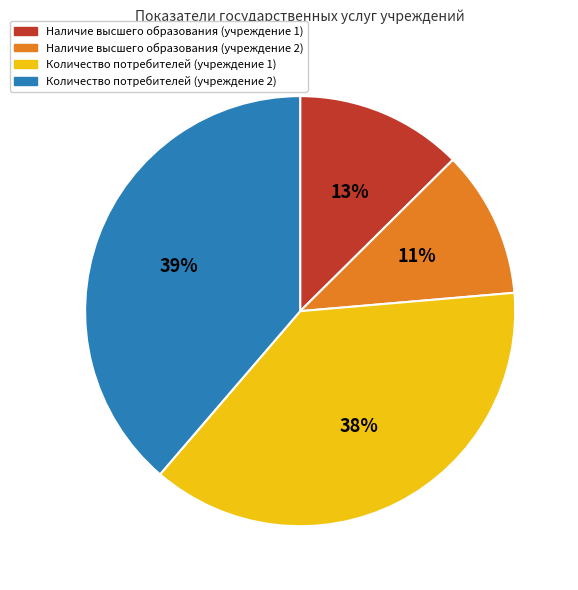

The Количество потребителей (учреждение 2) slice represents 39% of the pie. True or false?

True